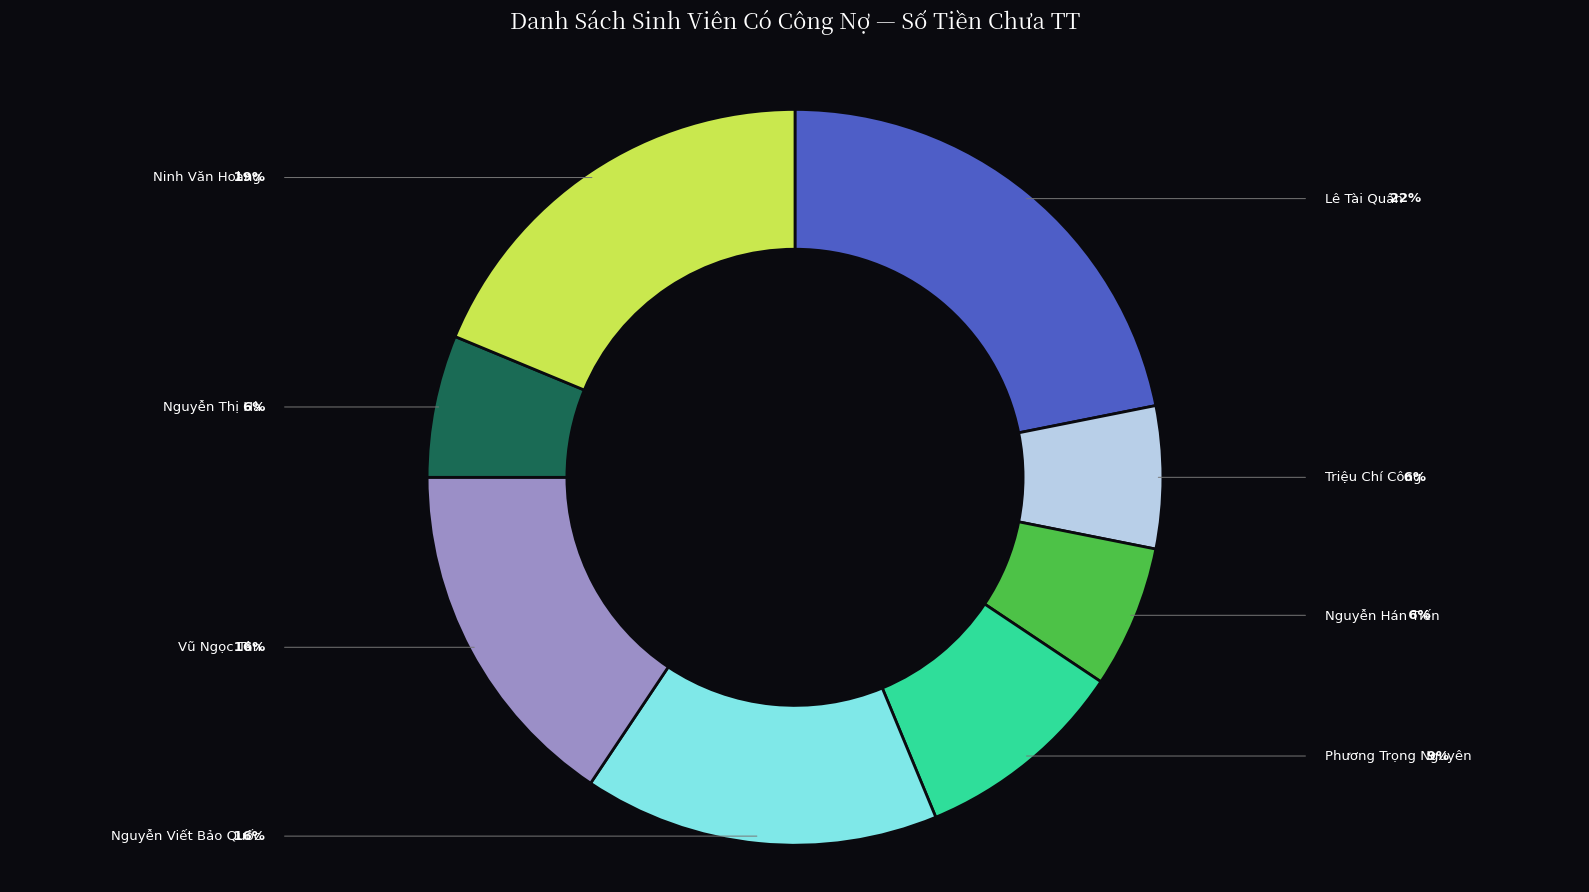

To the nearest percent, what is the difference between the largest and smallest slice percentages?

16%